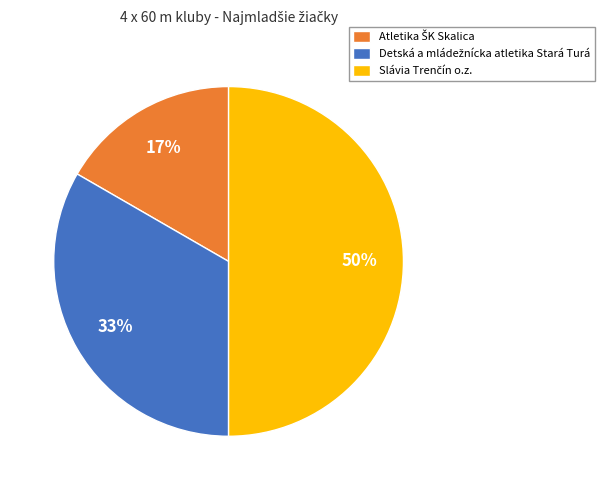

To the nearest percent, what is the difference between the largest and smallest slice percentages?

33%